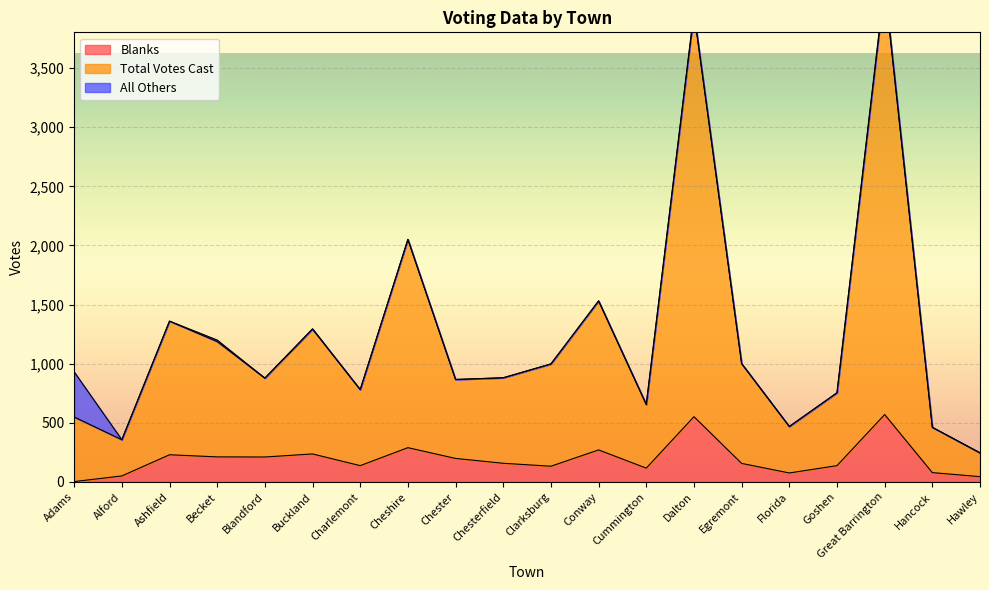

What value does the Total Votes Cast series have at Ashfield, to the nearest 10?

1360